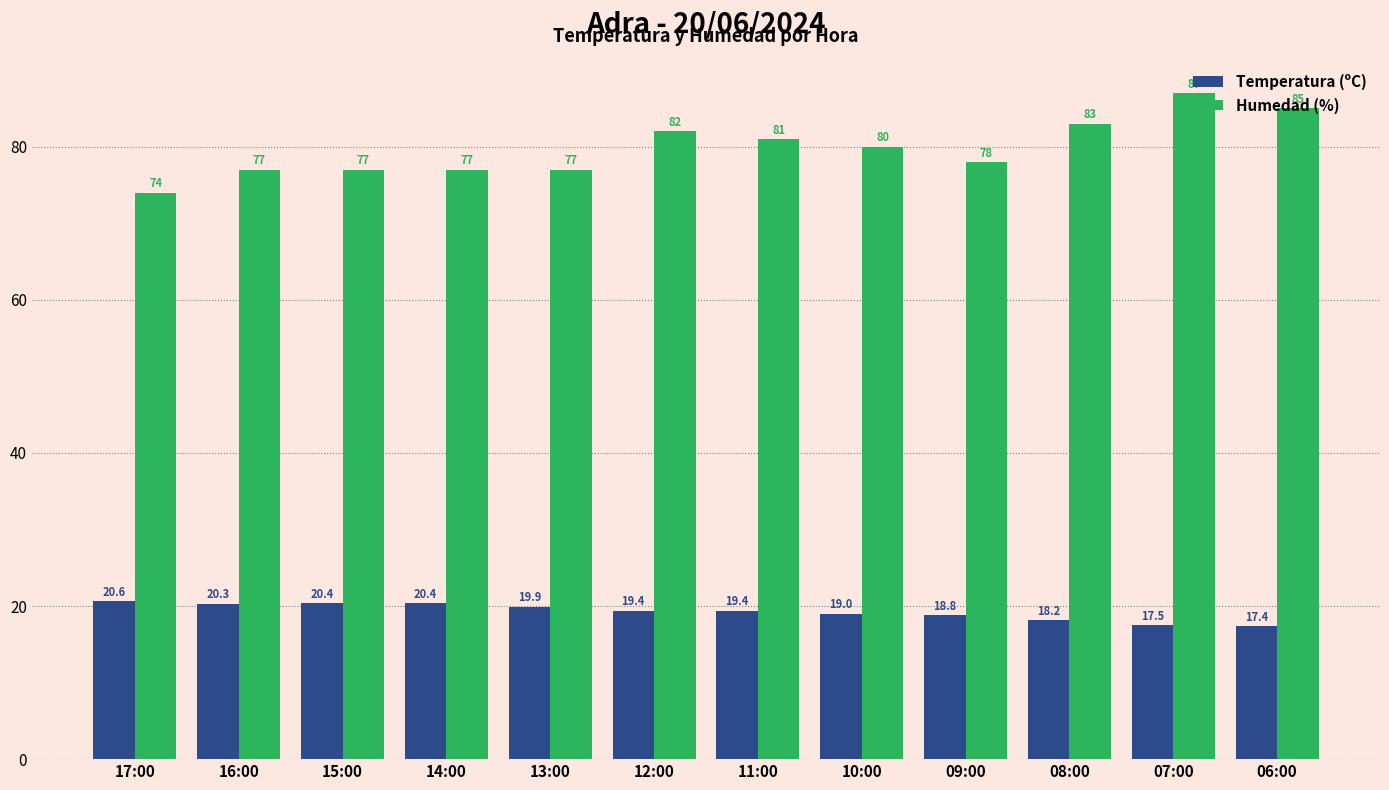

At how many categories does at least one series exceed 36?

12